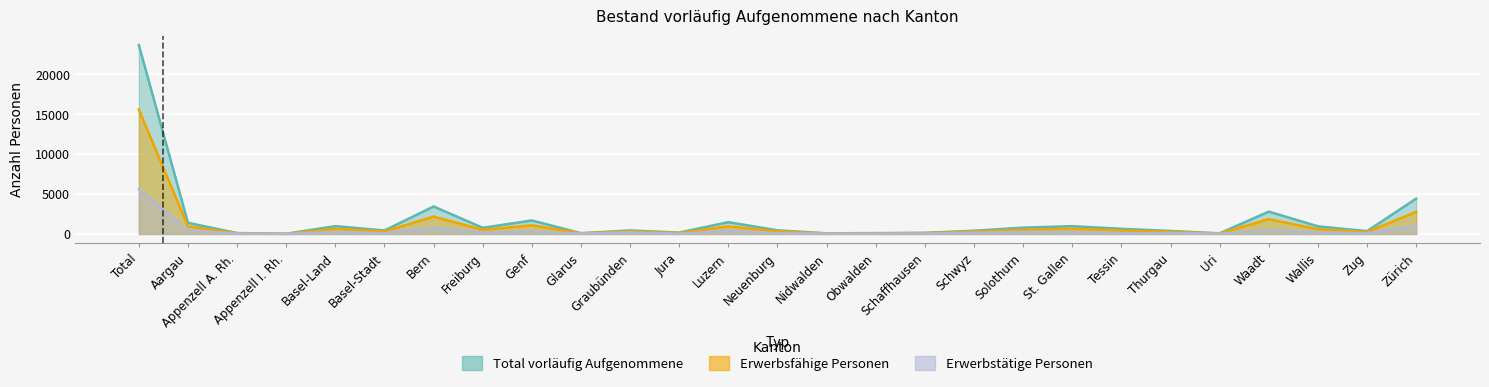

Reading left to right, transcribe all the data shown in this chart.

Total vorläufig Aufgenommene: 23671	1397	113	24	982	435	3443	775	1690	99	443	174	1481	456	83	108	143	403	791	981	647	381	80	2801	959	354	4426
Erwerbsfähige Personen: 15593	941	88	21	644	307	2182	515	1089	85	321	126	947	329	63	78	107	305	536	656	439	268	62	1861	604	245	2773
Erwerbstätige Personen: 5608	457	42	13	256	107	762	166	270	50	189	29	404	87	37	35	48	154	259	243	106	98	34	445	222	102	993